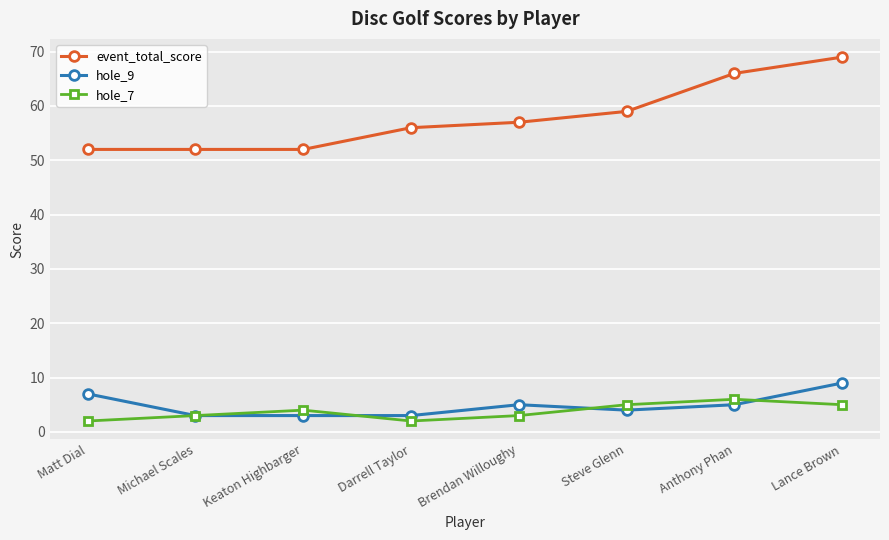

At which category is the sum across all series the highest?

Lance Brown